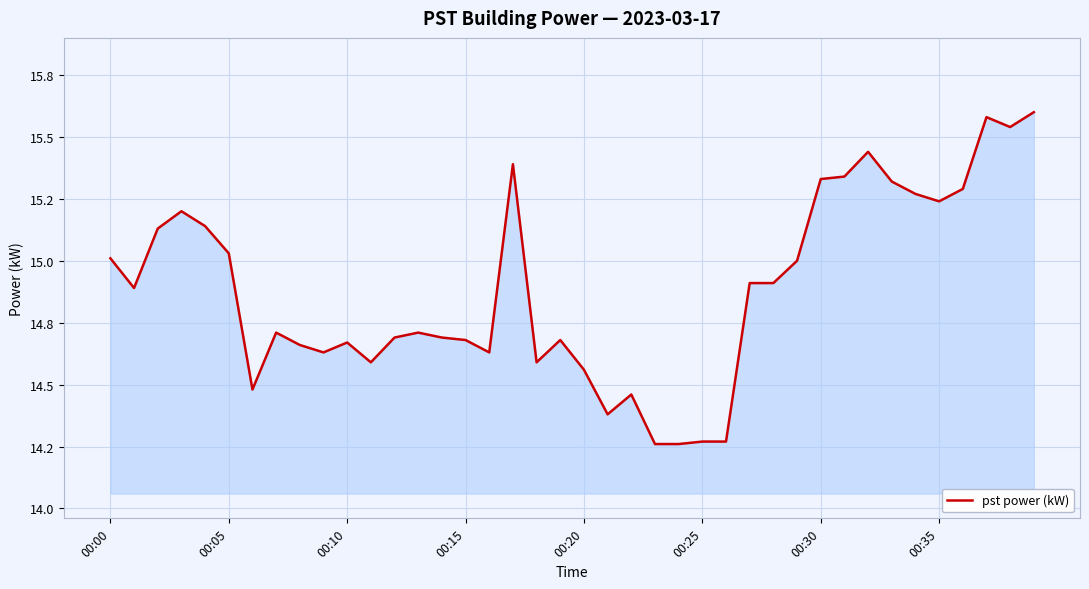

What is the greatest value displayed?

15.6